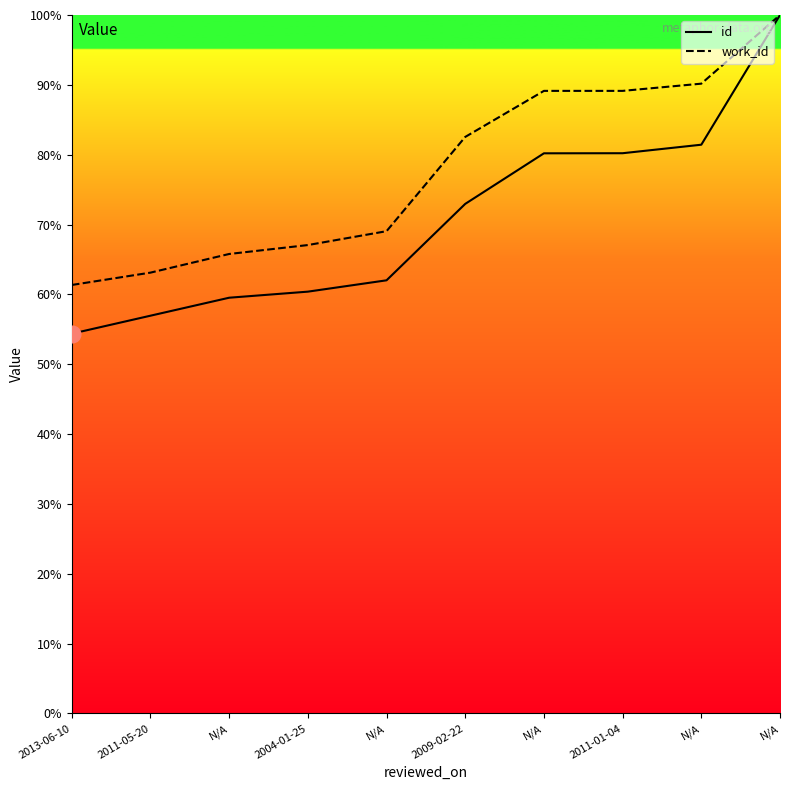

Rank the series at N/A from lowest to highest value.

id, work_id